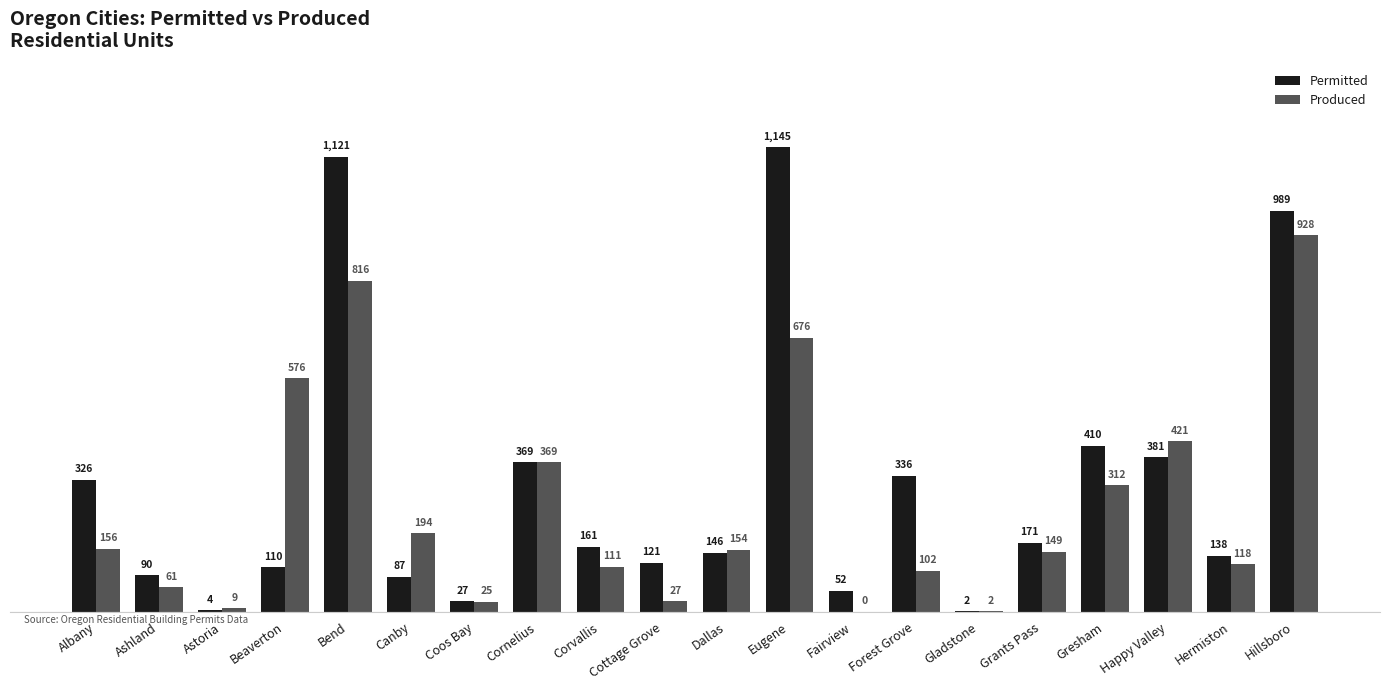

How many groups of bars are there?

20